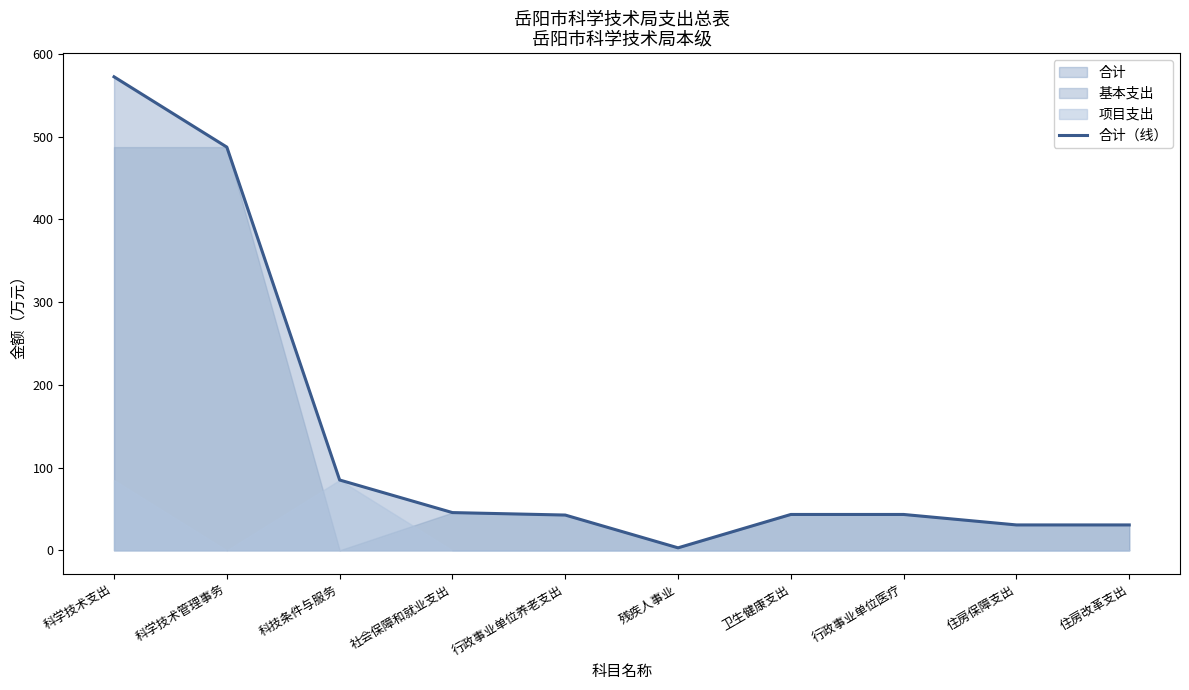

Rank the categories by value from lowest to highest.

残疾人事业, 住房保障支出, 住房改革支出, 行政事业单位养老支出, 卫生健康支出, 行政事业单位医疗, 社会保障和就业支出, 科技条件与服务, 科学技术管理事务, 科学技术支出